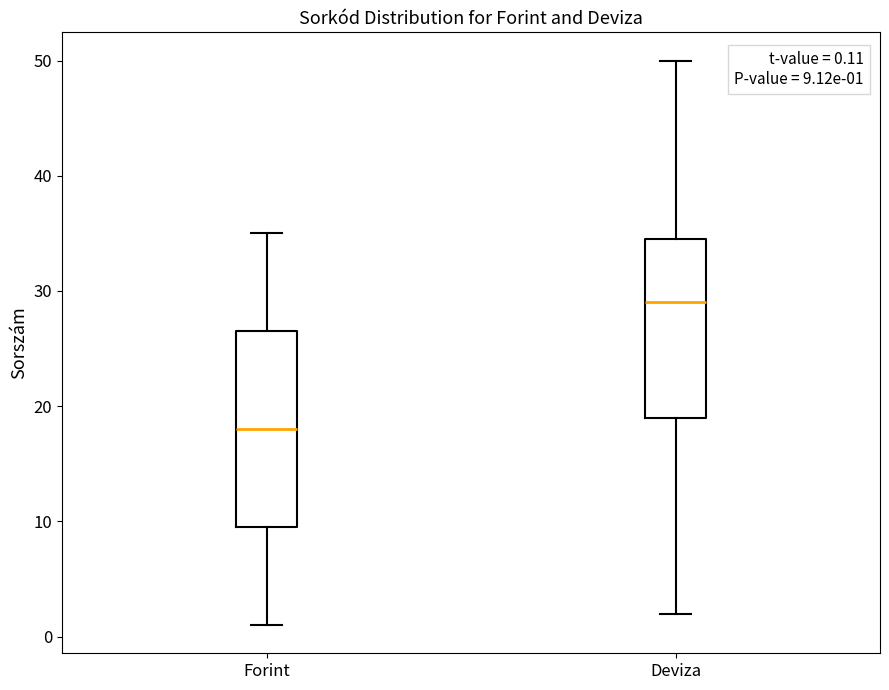

Comparing the boxes themselves (not the whiskers), which one is the tallest?

Forint